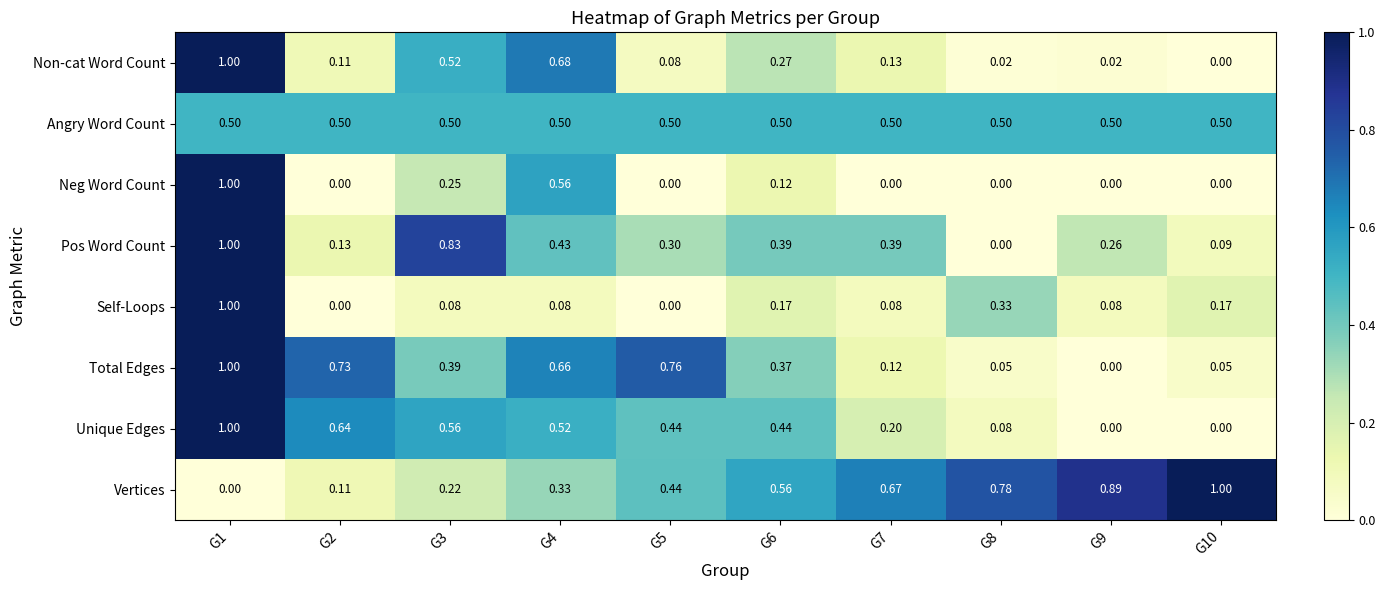

Between G5 and G6, which series saw the biggest shift?

Total Edges